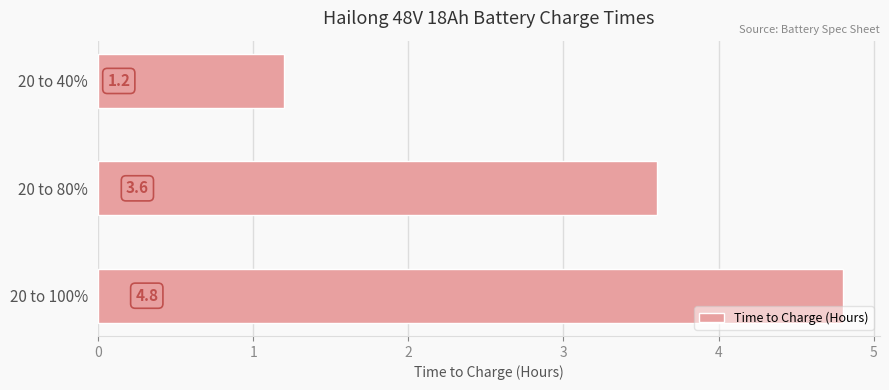

Reading top to bottom, list all the values displayed in this chart.

1.2	3.6	4.8